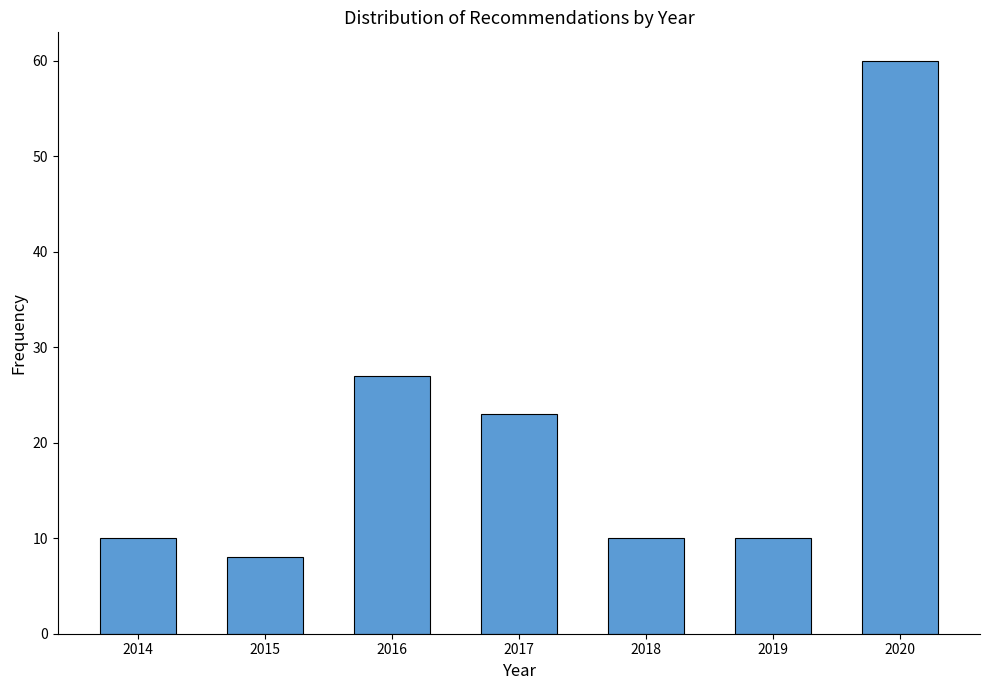

Reading left to right, extract all data points from this chart.

2014=10	2015=8	2016=27	2017=23	2018=10	2019=10	2020=60